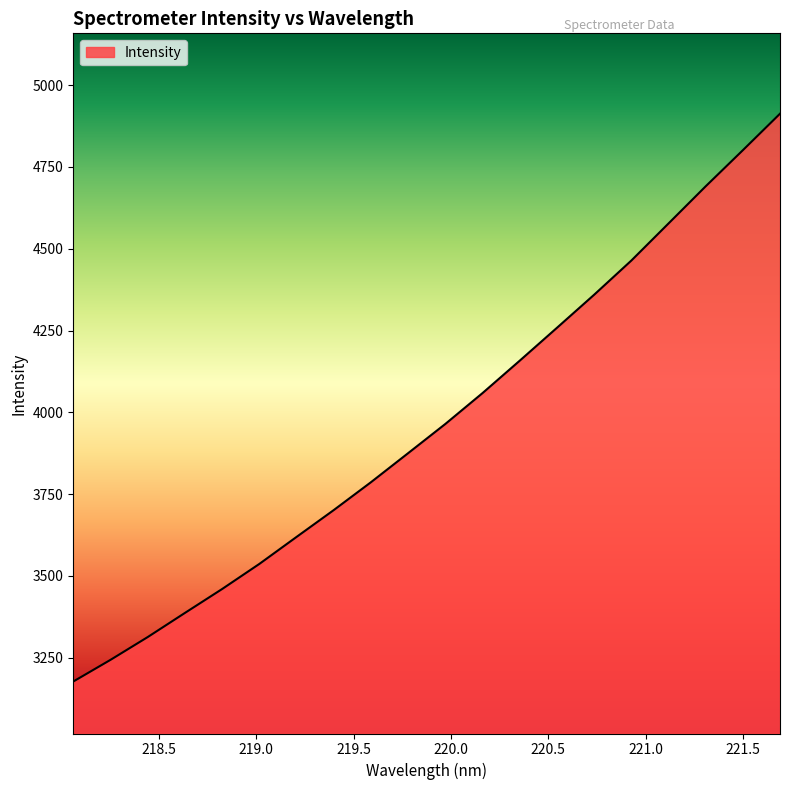

What is the difference between the maximum and minimum values?

1735.3